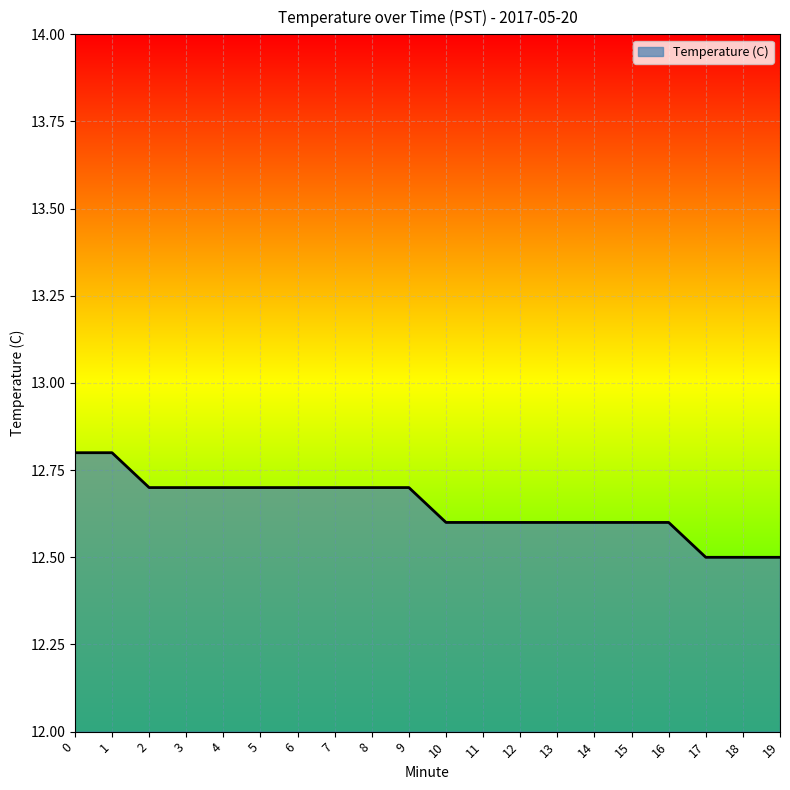

Approximately how many times larger is the value at 19 compared to 11?

1.0